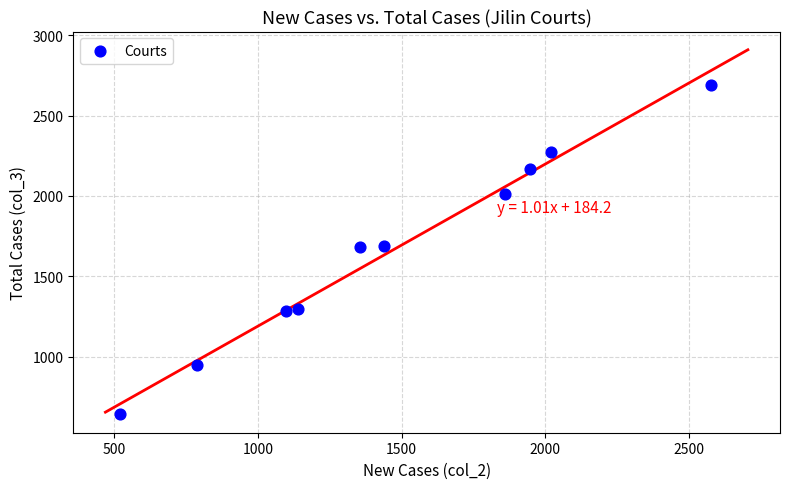

What is the average Y value?

1669